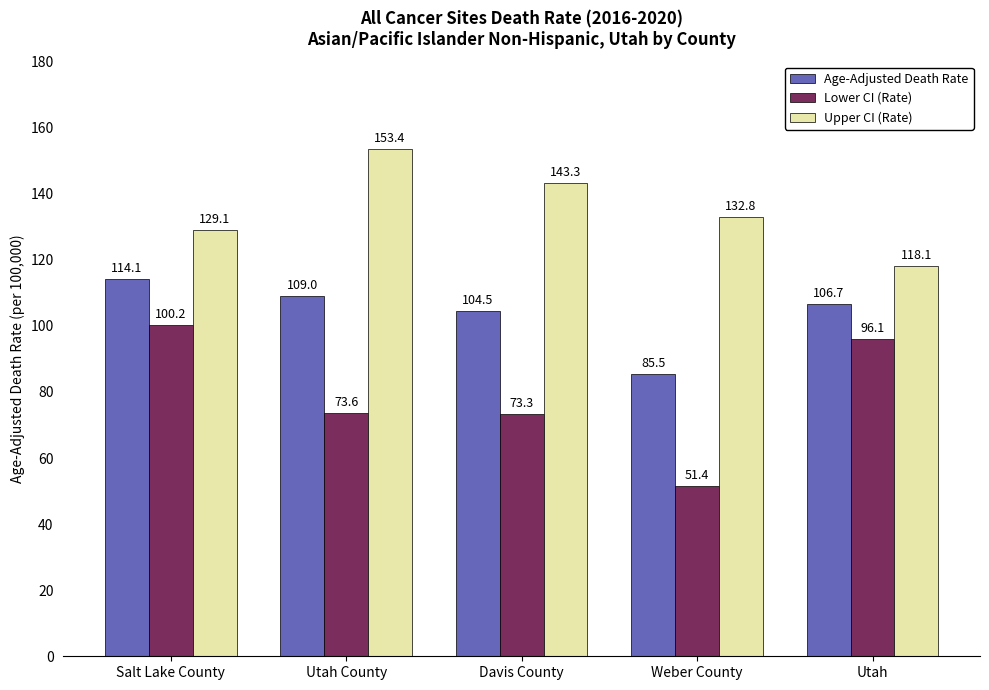

What is the approximate value of Age-Adjusted Death Rate at Utah?

106.7